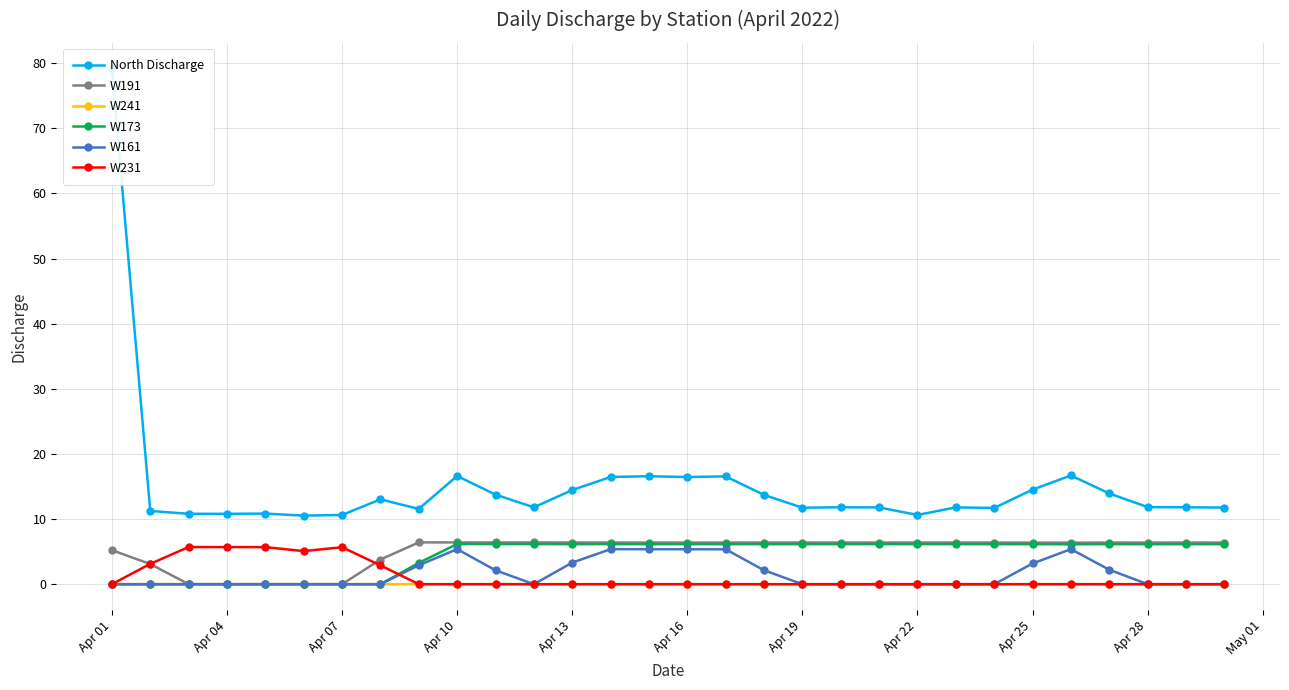

Does the chart display data point markers on the line(s)?

Yes